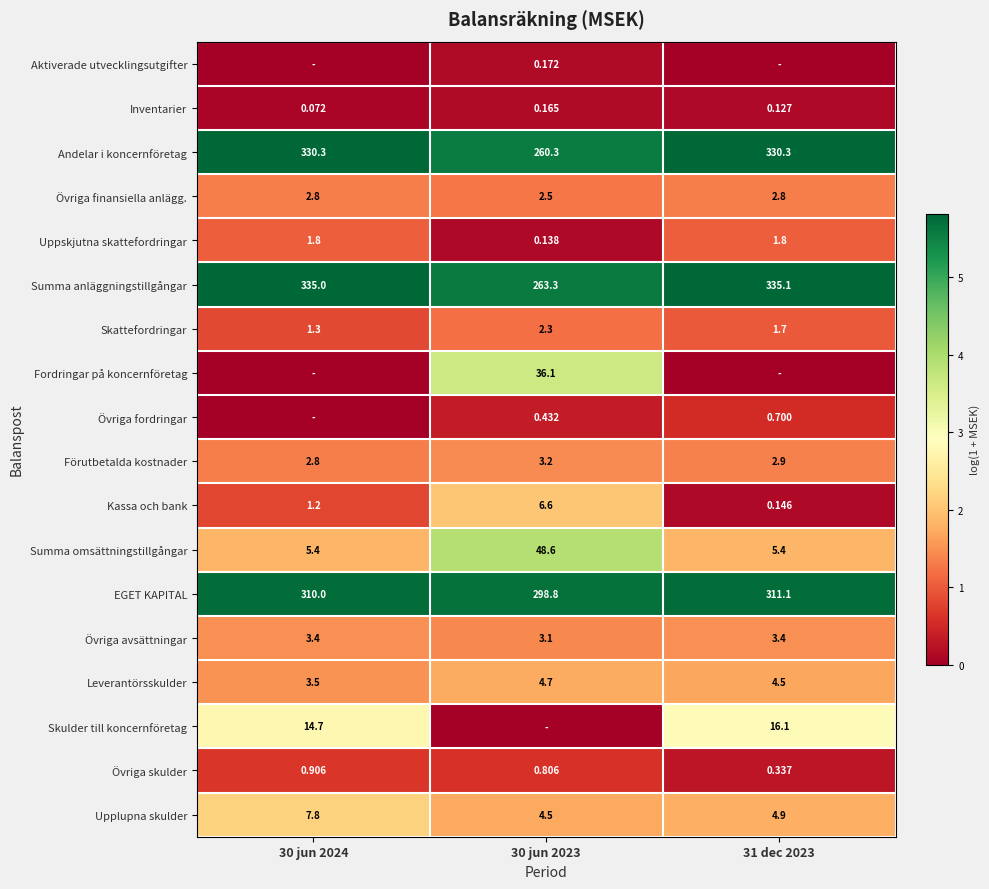

Is the value of Summa omsättningstillgångar at 31 dec 2023 greater than the value of Inventarier at 30 jun 2023?

Yes